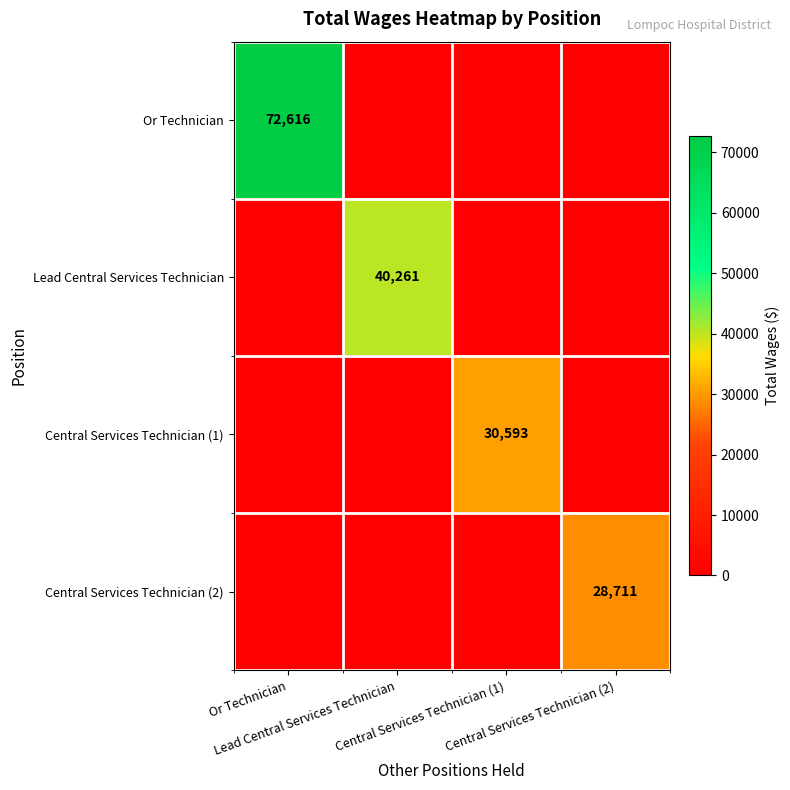

Which series has the largest range (max minus min)?

Or Technician